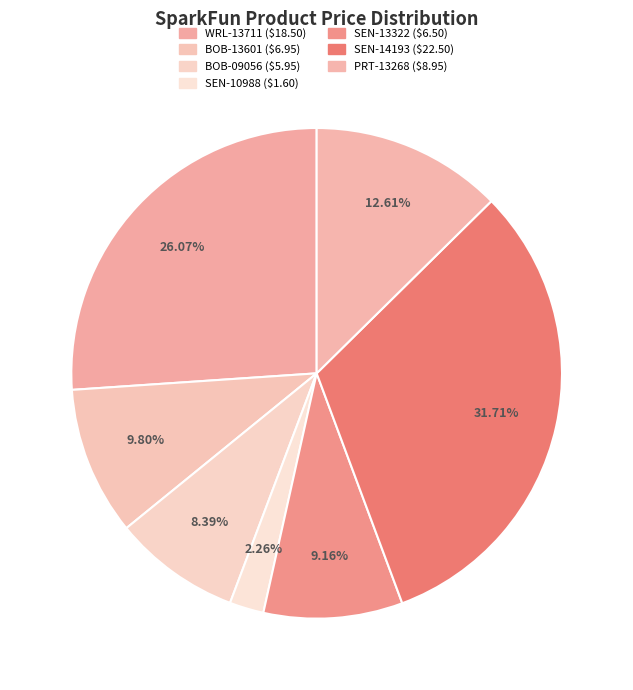

Combined, what portion of the pie is WRL-13711 and PRT-13268?

38.7%